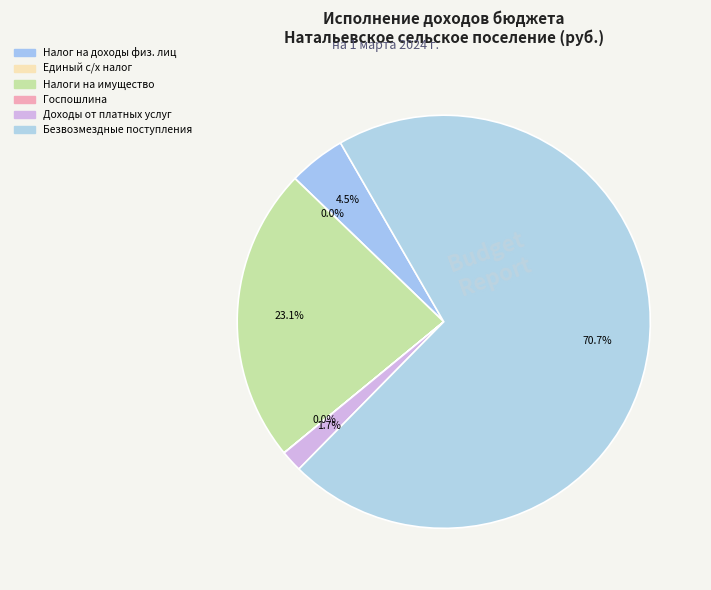

Is there a majority slice in this chart?

Yes